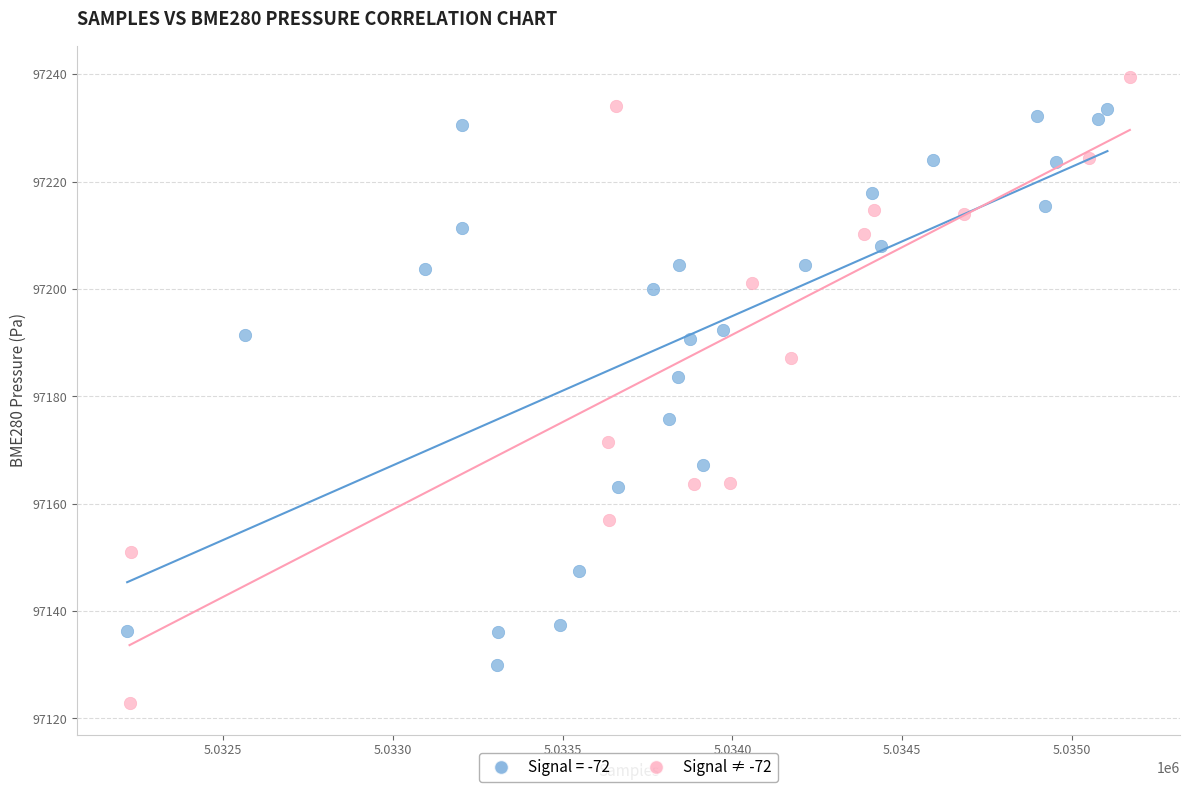

Which series has the largest Y range (max minus min)?

Signal ≠ -72